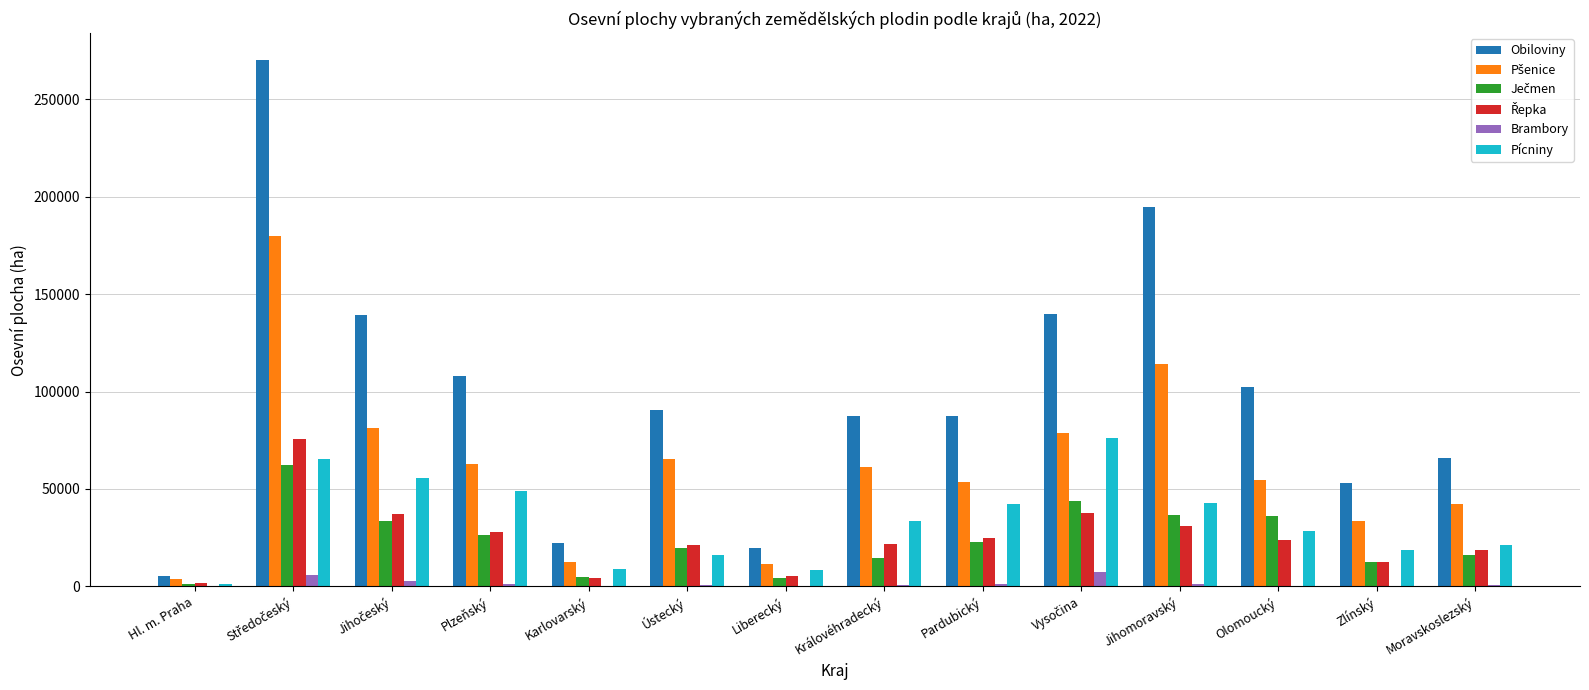

Which series has the largest total across all categories?

Obiloviny